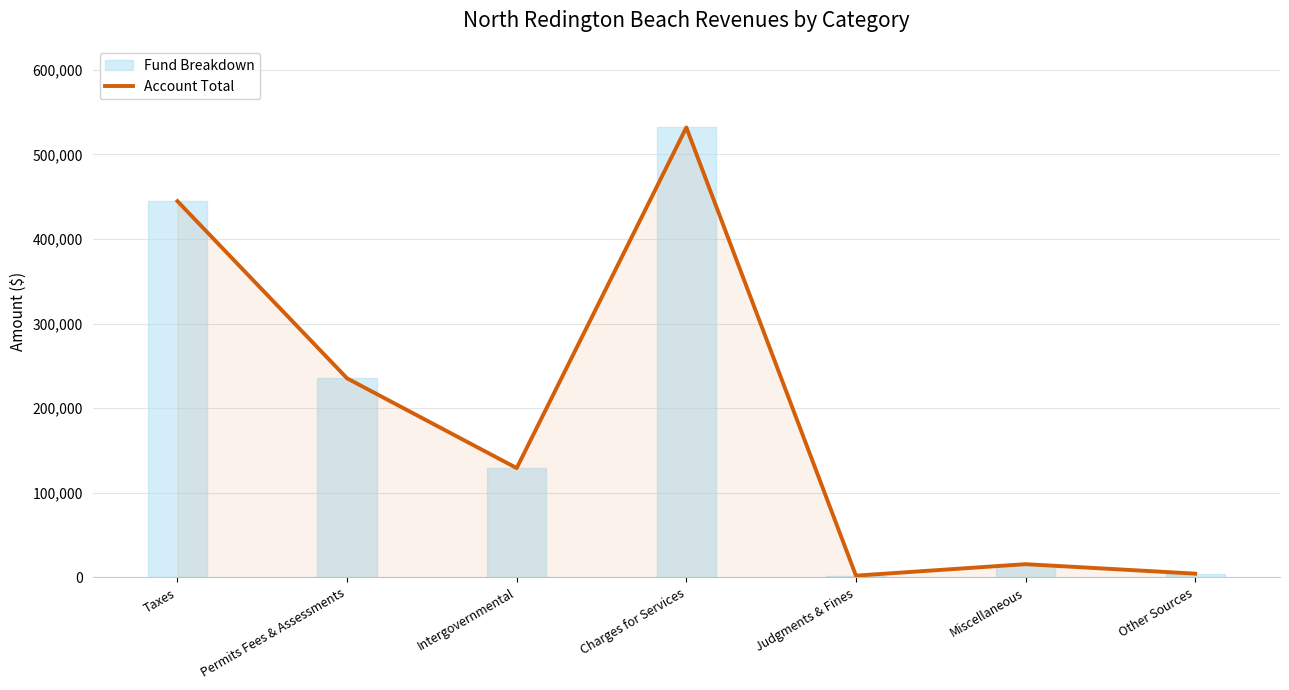

What is the maximum value shown in the chart?

531939